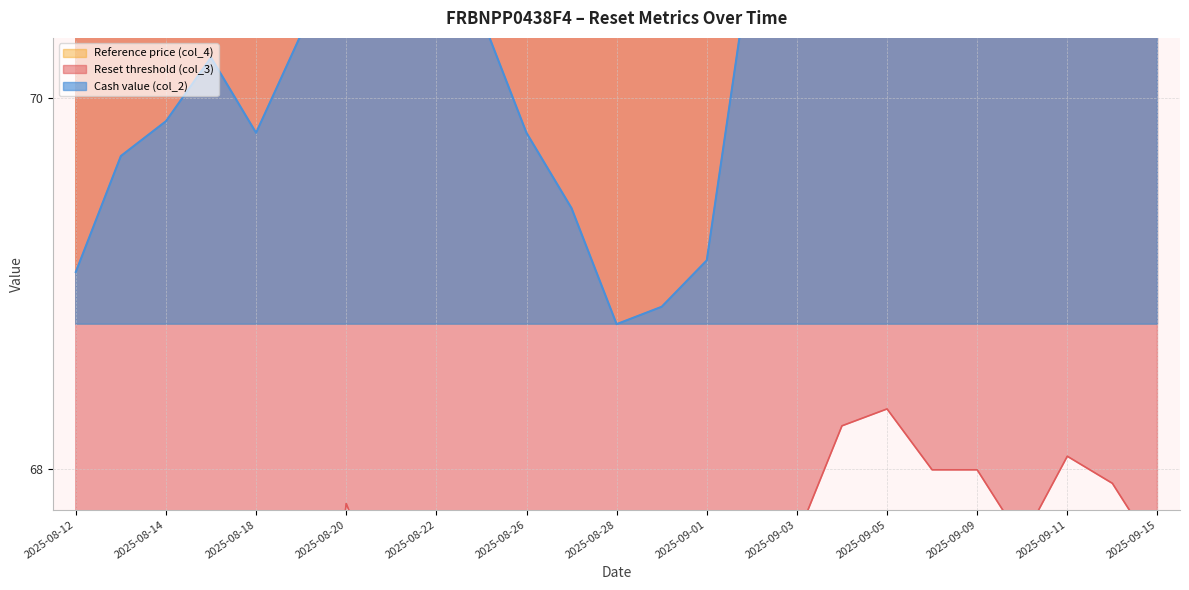

What is the label of the 19th point from the left?

2025-09-05